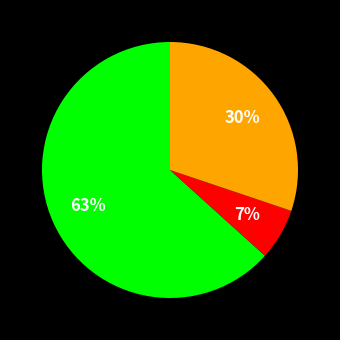

To the nearest percent, what is the average slice percentage?

33%